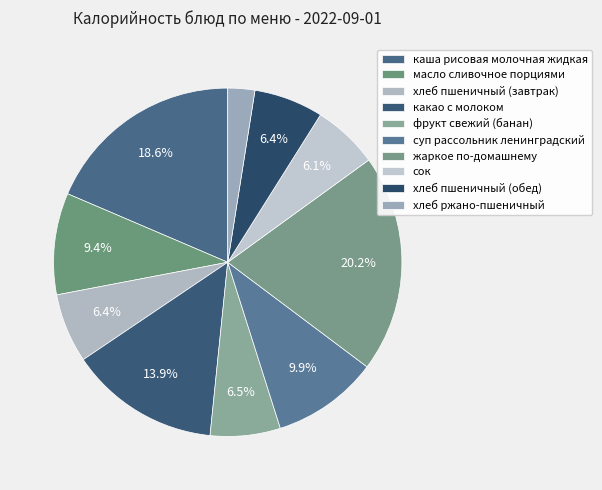

Does жаркое по-домашнему account for over 50% of the chart?

No